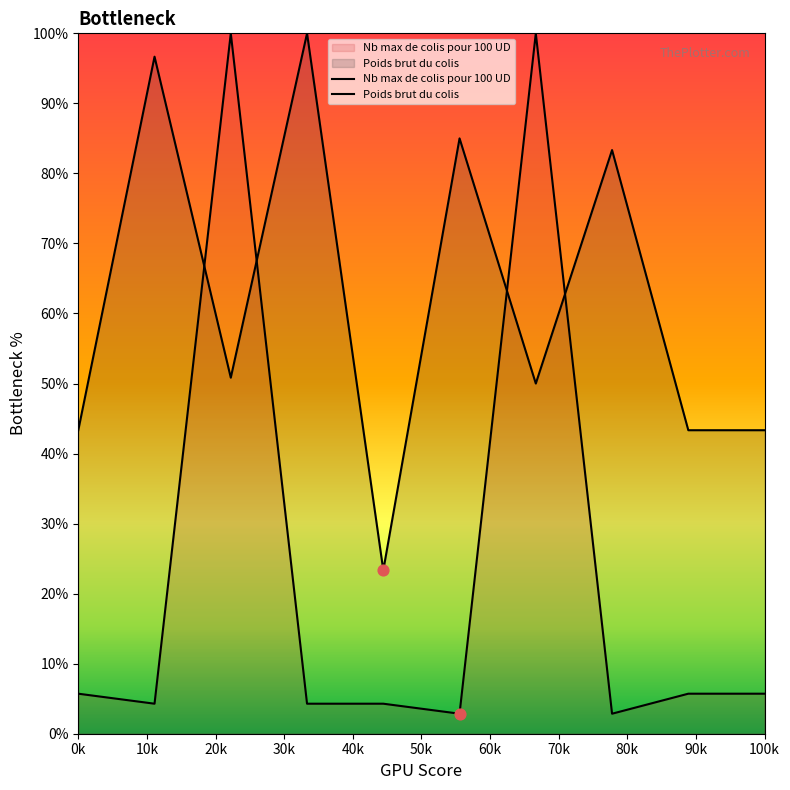

Is the value of Nb max de colis pour 100 UD at 80k greater than the value of Poids brut du colis at 80k?

No